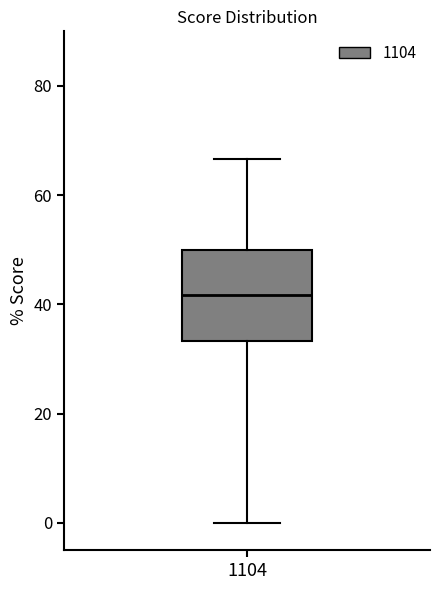

Transcribe this box plot: give where the median line is, the range the box spans, and where the two whiskers end, as read against the y-axis. The values are not printed on the chart, so give them approximately, as read against the axis.

median 42, box 34 to 50, whiskers 0 to 66